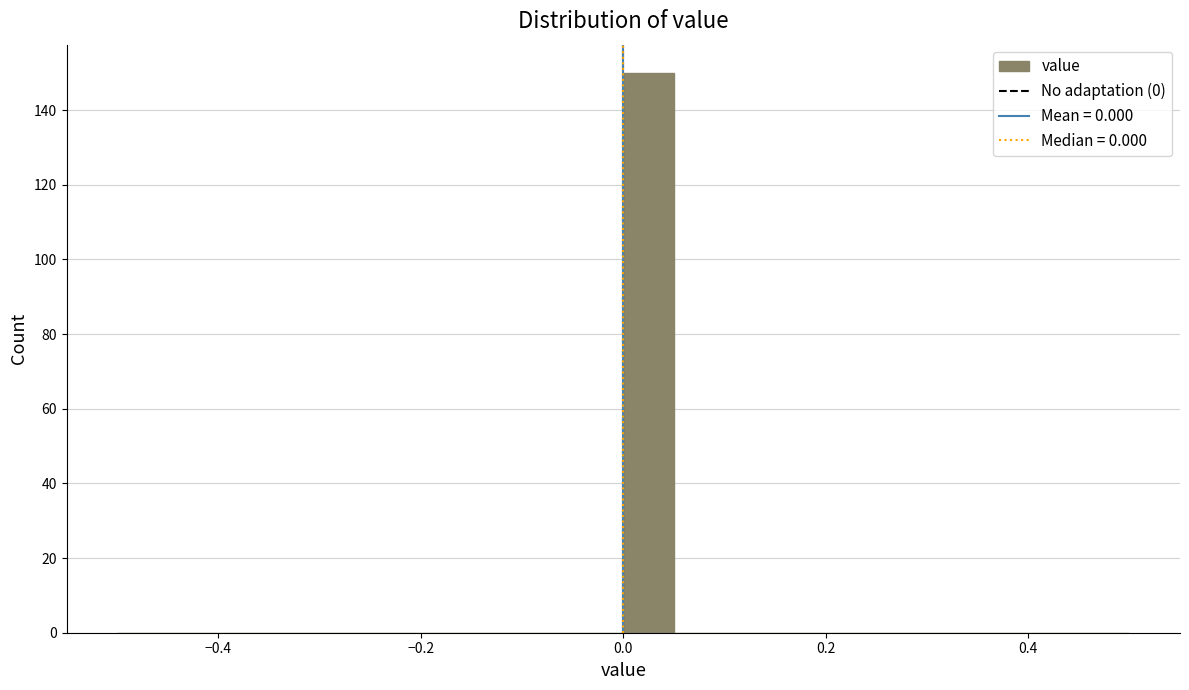

Around what value on the x-axis is the tallest bar? Give the approximate position of its centre, as read against the axis.

0.02